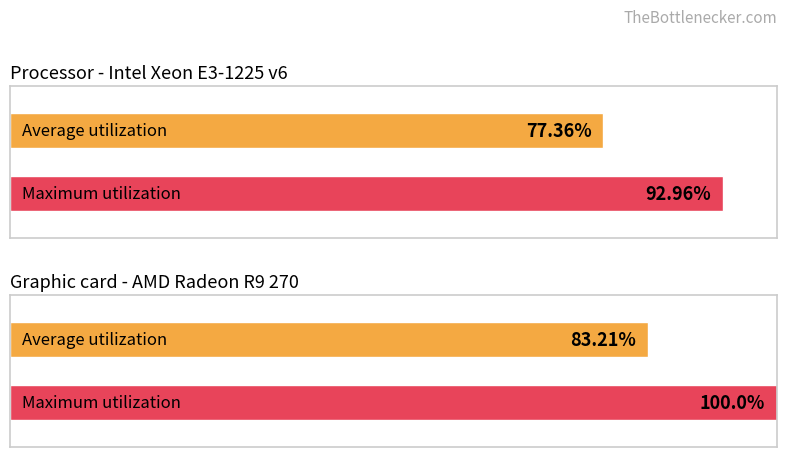

Rank the series at 28 from lowest to highest value.

Average utilization, Maximum utilization